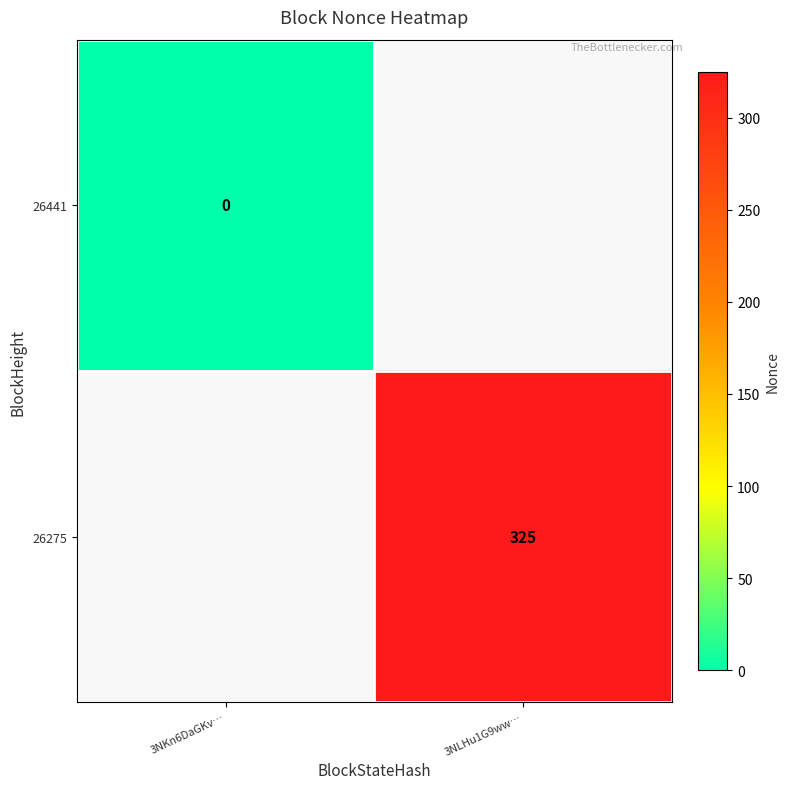

The 26275 series shows 157 at 3NLHu1G9ww…. True or false?

False